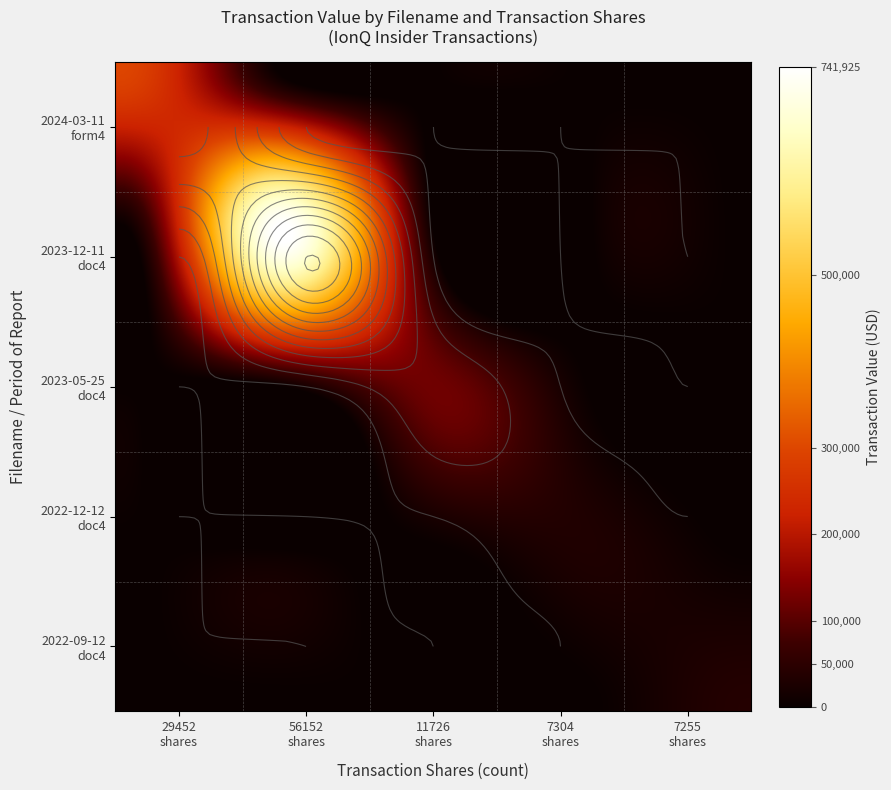

What is the greatest value displayed?

741925